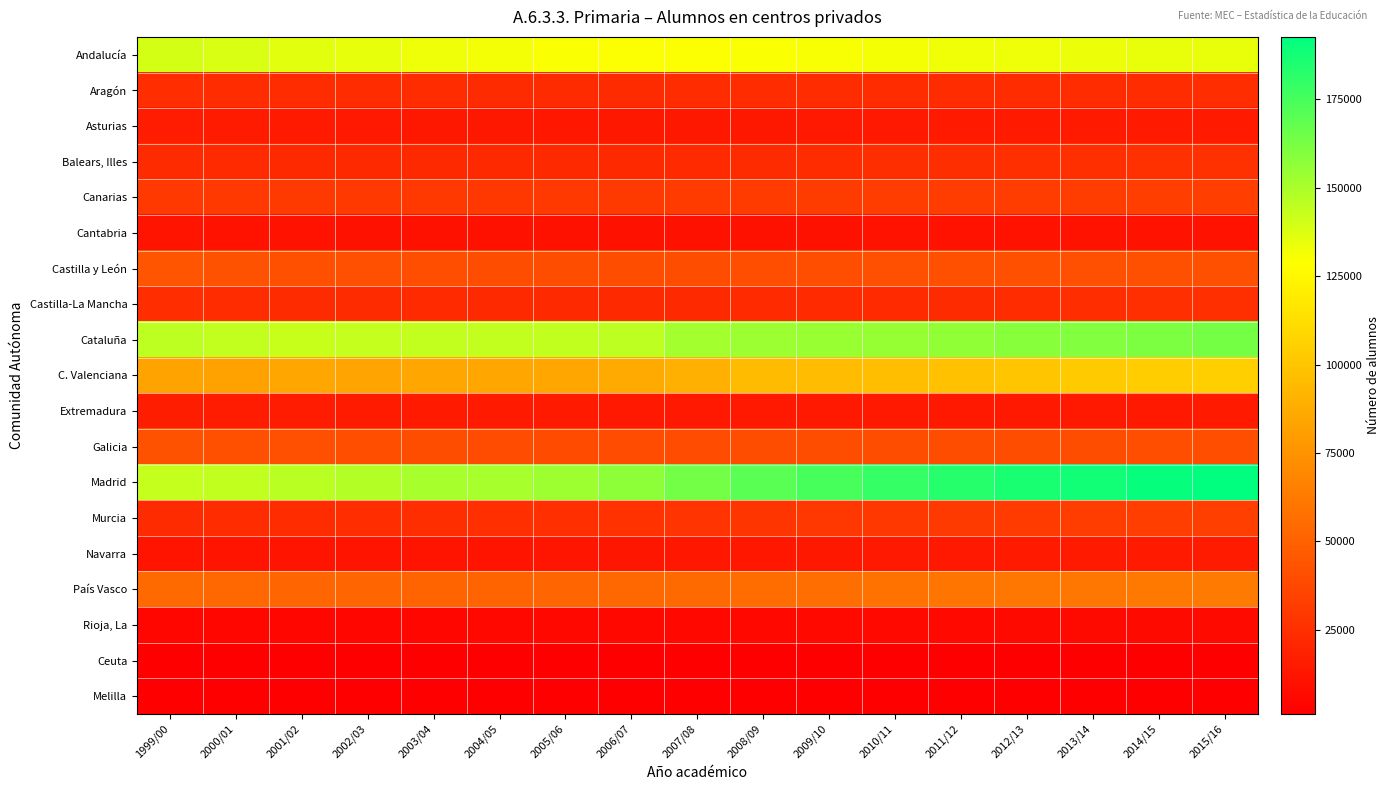

Reading left to right, what are all the values shown in this chart?

Andalucía: 1999/00=139539	2000/01=138154	2001/02=136095	2002/03=134468	2003/04=132624	2004/05=131334	2005/06=130027	2006/07=129728	2007/08=129583	2008/09=130081	2009/10=130340	2010/11=131256	2011/12=132288	2012/13=133018	2013/14=133413	2014/15=134250	2015/16=133989
Aragón: 1999/00=24215	2000/01=23779	2001/02=23531	2002/03=23531	2003/04=23299	2004/05=22978	2005/06=22914	2006/07=23038	2007/08=23363	2008/09=23547	2009/10=23378	2010/11=23456	2011/12=23559	2012/13=23646	2013/14=23738	2014/15=23936	2015/16=24169
Asturias: 1999/00=15676	2000/01=15107	2001/02=14591	2002/03=14261	2003/04=13899	2004/05=13608	2005/06=13475	2006/07=13545	2007/08=13769	2008/09=13904	2009/10=14050	2010/11=14262	2011/12=14531	2012/13=14746	2013/14=14691	2014/15=14776	2015/16=14813
Balears, Illes: 1999/00=22885	2000/01=22525	2001/02=22307	2002/03=22066	2003/04=22043	2004/05=21820	2005/06=21813	2006/07=22055	2007/08=22576	2008/09=23227	2009/10=23922	2010/11=24551	2011/12=24469	2012/13=24940	2013/14=25235	2014/15=26103	2015/16=25937
Canarias: 1999/00=30301	2000/01=30239	2001/02=30371	2002/03=30222	2003/04=30084	2004/05=29864	2005/06=30316	2006/07=30691	2007/08=31170	2008/09=31437	2009/10=31652	2010/11=31920	2011/12=32134	2012/13=32134	2013/14=32065	2014/15=32562	2015/16=32420
Cantabria: 1999/00=11297	2000/01=10931	2001/02=10671	2002/03=10507	2003/04=10374	2004/05=10109	2005/06=10081	2006/07=10223	2007/08=10327	2008/09=10395	2009/10=10428	2010/11=10587	2011/12=10728	2012/13=10620	2013/14=10607	2014/15=10737	2015/16=10737
Castilla y León: 1999/00=43606	2000/01=42610	2001/02=41835	2002/03=40935	2003/04=40494	2004/05=39938	2005/06=39726	2006/07=39855	2007/08=40337	2008/09=40739	2009/10=40634	2010/11=41031	2011/12=41331	2012/13=41311	2013/14=41170	2014/15=41746	2015/16=41818
Castilla-La Mancha: 1999/00=24165	2000/01=23815	2001/02=23238	2002/03=23020	2003/04=22717	2004/05=22342	2005/06=22252	2006/07=22381	2007/08=22440	2008/09=22685	2009/10=22691	2010/11=22873	2011/12=23091	2012/13=23695	2013/14=24347	2014/15=24805	2015/16=25174
Cataluña: 1999/00=145437	2000/01=143753	2001/02=142786	2002/03=143337	2003/04=144021	2004/05=143791	2005/06=144123	2006/07=145506	2007/08=151582	2008/09=153717	2009/10=154257	2010/11=155134	2011/12=156327	2012/13=158506	2013/14=159792	2014/15=161448	2015/16=163266
C. Valenciana: 1999/00=83279	2000/01=82563	2001/02=84688	2002/03=83785	2003/04=85272	2004/05=84369	2005/06=84567	2006/07=86817	2007/08=89669	2008/09=94989	2009/10=95474	2010/11=96457	2011/12=98238	2012/13=100435	2013/14=102454	2014/15=104214	2015/16=105038
Extremadura: 1999/00=16120	2000/01=15756	2001/02=15511	2002/03=15137	2003/04=14757	2004/05=14515	2005/06=14336	2006/07=14245	2007/08=14209	2008/09=14155	2009/10=14219	2010/11=14164	2011/12=14208	2012/13=14200	2013/14=14176	2014/15=14281	2015/16=14303
Galicia: 1999/00=42564	2000/01=41772	2001/02=41029	2002/03=40701	2003/04=40248	2004/05=39606	2005/06=39220	2006/07=39549	2007/08=39464	2008/09=39732	2009/10=39914	2010/11=40101	2011/12=40340	2012/13=40194	2013/14=40278	2014/15=40646	2015/16=40616
Madrid: 1999/00=143334	2000/01=144383	2001/02=146099	2002/03=147603	2003/04=150381	2004/05=150625	2005/06=153253	2006/07=157350	2007/08=163780	2008/09=169844	2009/10=174323	2010/11=179283	2011/12=183263	2012/13=186212	2013/14=188370	2014/15=191033	2015/16=192626
Murcia: 1999/00=23180	2000/01=23289	2001/02=23758	2002/03=24132	2003/04=24729	2004/05=24932	2005/06=25326	2006/07=26353	2007/08=27374	2008/09=28082	2009/10=29055	2010/11=29814	2011/12=30665	2012/13=31366	2013/14=32042	2014/15=32664	2015/16=33139
Navarra: 1999/00=11756	2000/01=11650	2001/02=11614	2002/03=11733	2003/04=11749	2004/05=11771	2005/06=12087	2006/07=12705	2007/08=13130	2008/09=13407	2009/10=13808	2010/11=14142	2011/12=14274	2012/13=14439	2013/14=14672	2014/15=14963	2015/16=15081
País Vasco: 1999/00=54586	2000/01=53081	2001/02=52210	2002/03=51940	2003/04=51622	2004/05=51408	2005/06=51886	2006/07=53230	2007/08=54491	2008/09=55553	2009/10=56824	2010/11=58470	2011/12=59943	2012/13=60646	2013/14=61273	2014/15=61998	2015/16=62258
Rioja, La: 1999/00=5250	2000/01=5196	2001/02=5166	2002/03=5217	2003/04=5279	2004/05=5395	2005/06=5447	2006/07=5580	2007/08=5834	2008/09=5958	2009/10=6097	2010/11=6233	2011/12=6393	2012/13=6445	2013/14=6453	2014/15=6543	2015/16=6547
Ceuta: 1999/00=1786	2000/01=1715	2001/02=1726	2002/03=1701	2003/04=1723	2004/05=1708	2005/06=1709	2006/07=1728	2007/08=1714	2008/09=1708	2009/10=1700	2010/11=1720	2011/12=1700	2012/13=1734	2013/14=1766	2014/15=1782	2015/16=1777
Melilla: 1999/00=1265	2000/01=1243	2001/02=1209	2002/03=1227	2003/04=1200	2004/05=1205	2005/06=1204	2006/07=1208	2007/08=1305	2008/09=1316	2009/10=1343	2010/11=1369	2011/12=1394	2012/13=1421	2013/14=1462	2014/15=1500	2015/16=1537